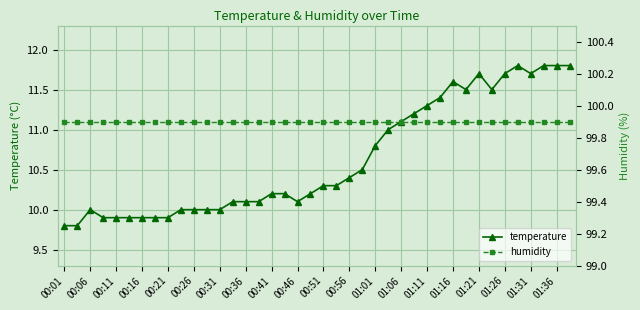

True or false: temperature has more than 0 points higher than both neighbors.

True